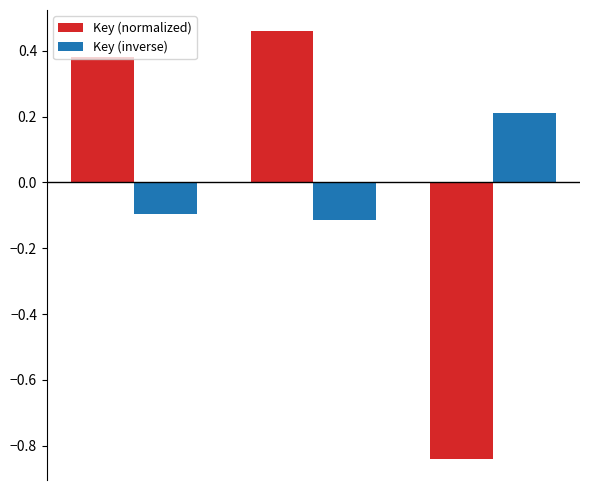

List the series in order of their peak value, highest first.

Key (normalized), Key (inverse)